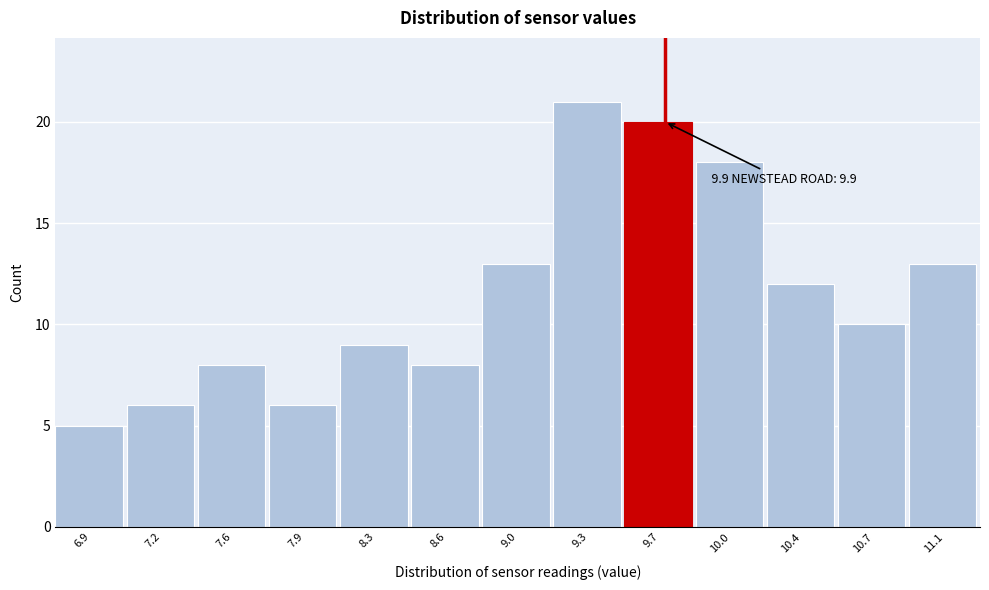

Reading left to right, extract all data points from this chart.

5	6	8	6	9	8	13	21	20	18	12	10	13